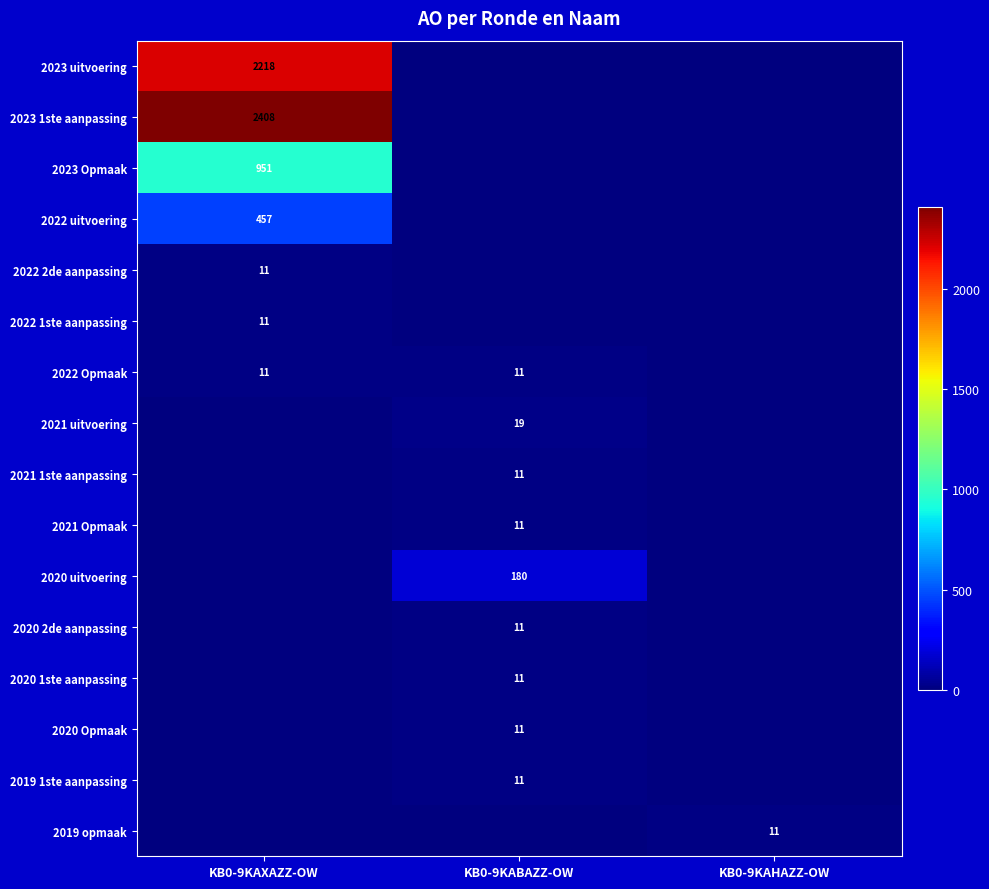

The 2020 2de aanpassing series shows 5 at KB0-9KABAZZ-OW. True or false?

False